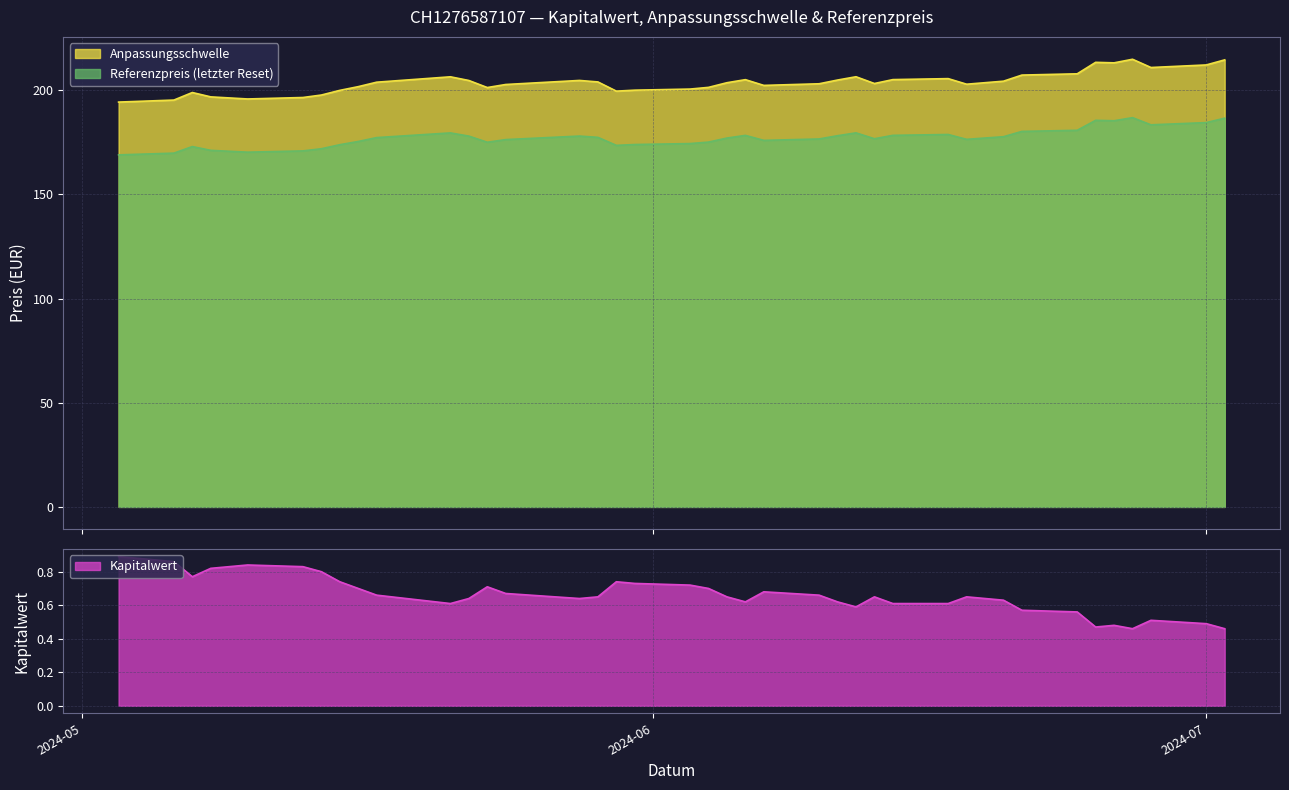

What is the sum of the Anpassungsschwelle values at 2024-06-26 and 2024-05-08?

410.0